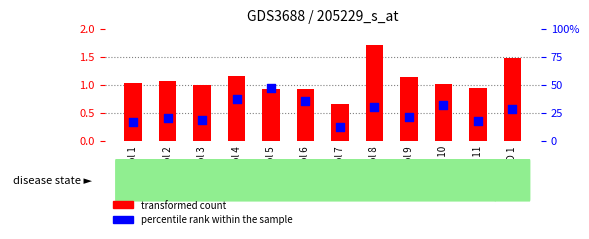

At how many categories does at least one series exceed 45?

1